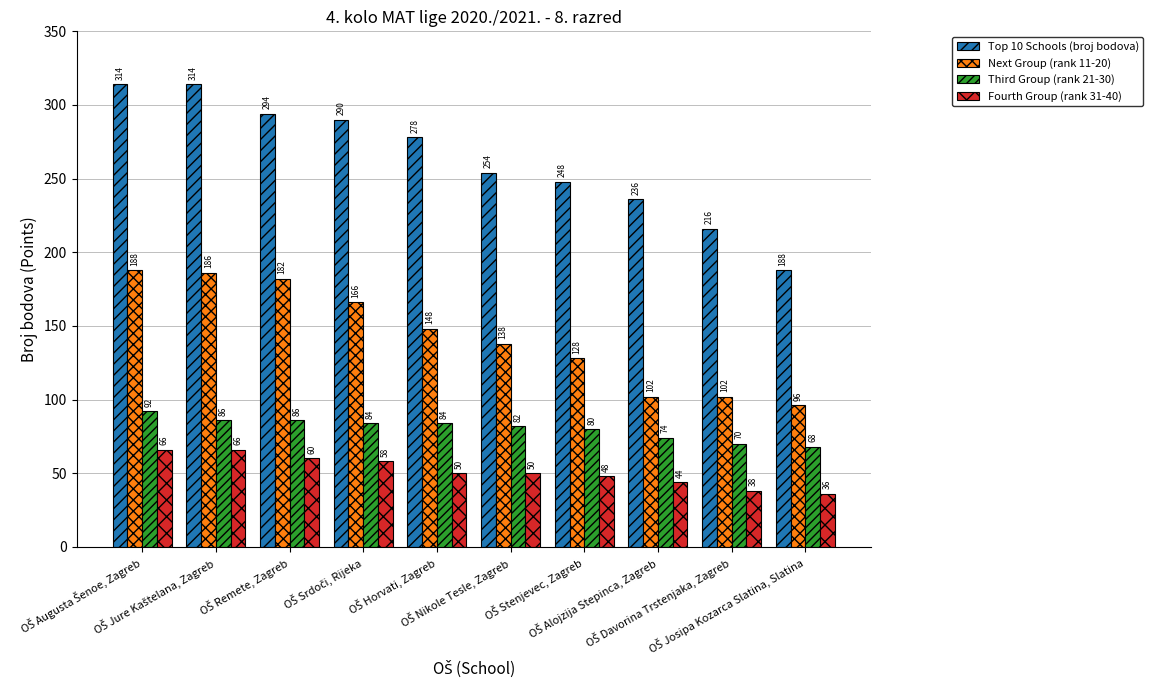

How many bars are there in each group?

4